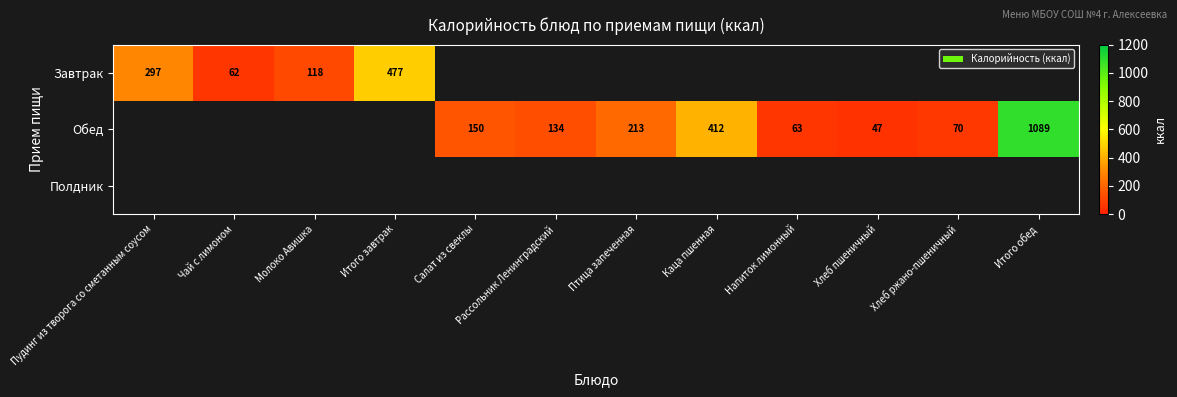

Is it true that Завтрак equals 700 at Итого завтрак?

False